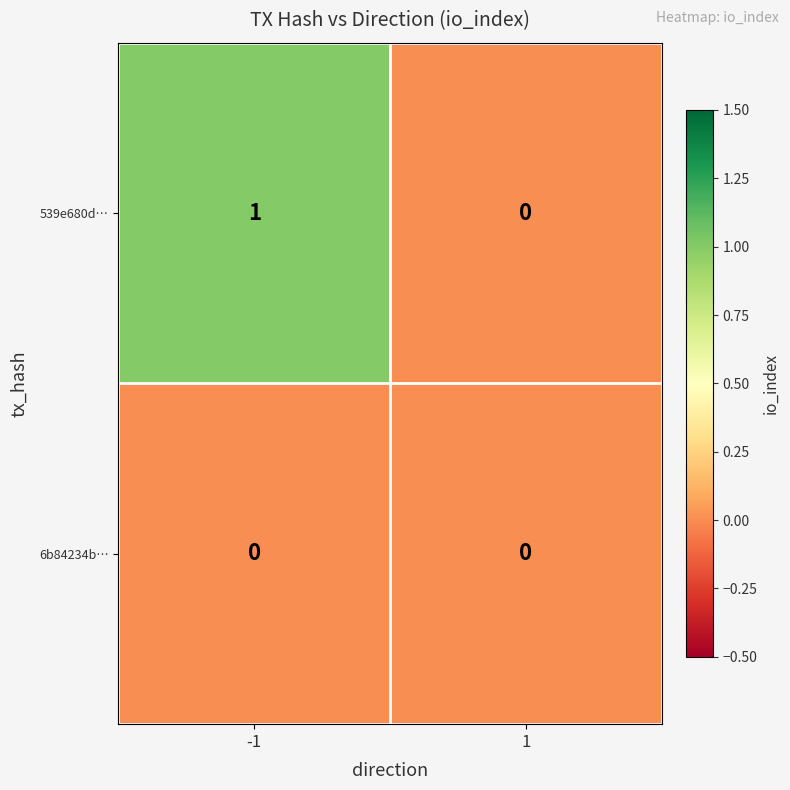

List the series in order of their overall mean, lowest first.

6b84234b…, 539e680d…